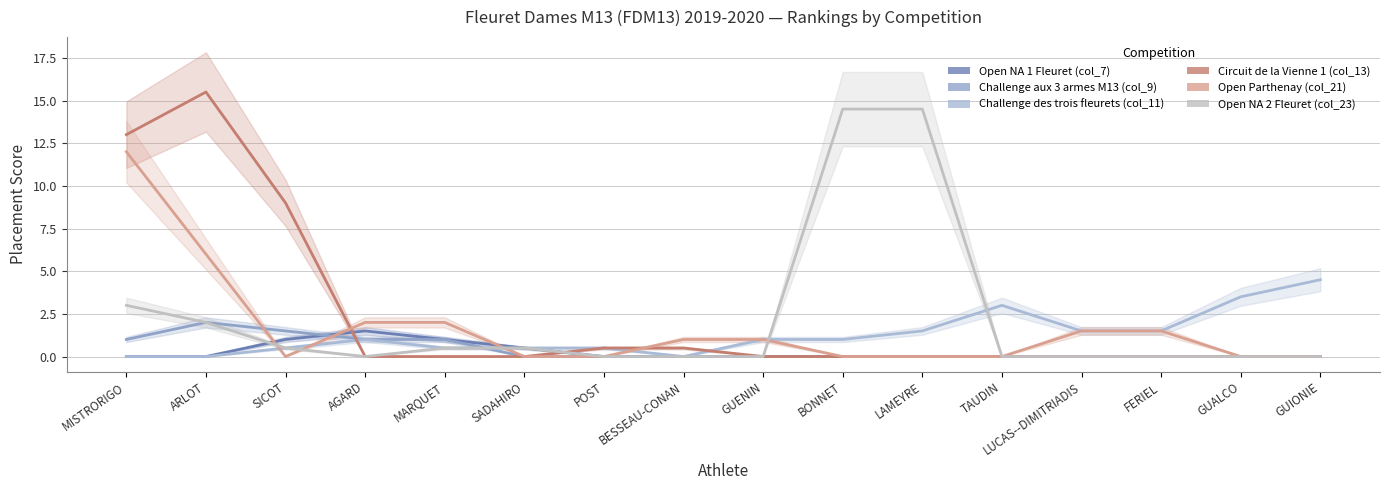

True or false: Open NA 1 Fleuret (col_7) and Open Parthenay (col_21) intersect in this chart.

True